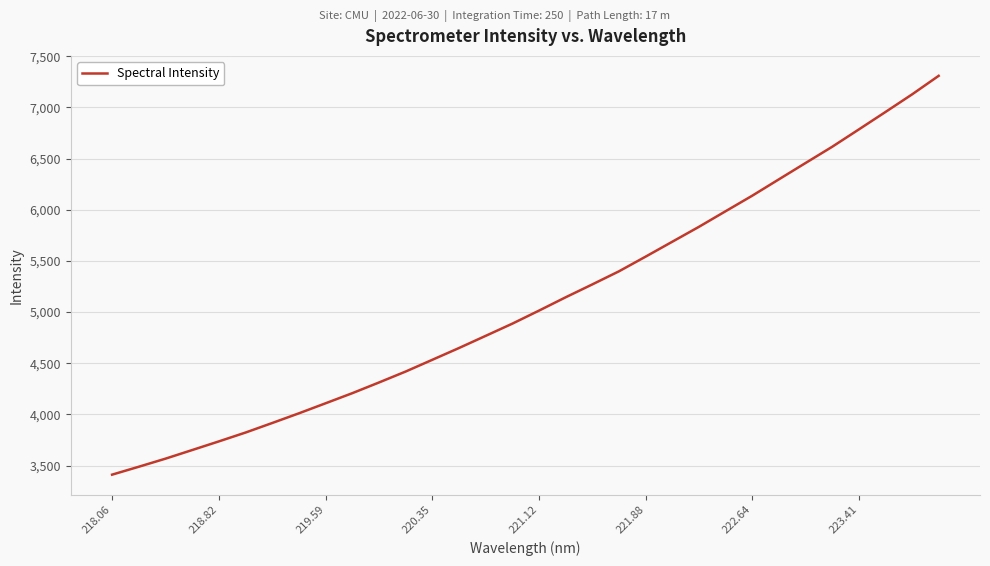

What is the maximum value shown in the chart?

7308.5